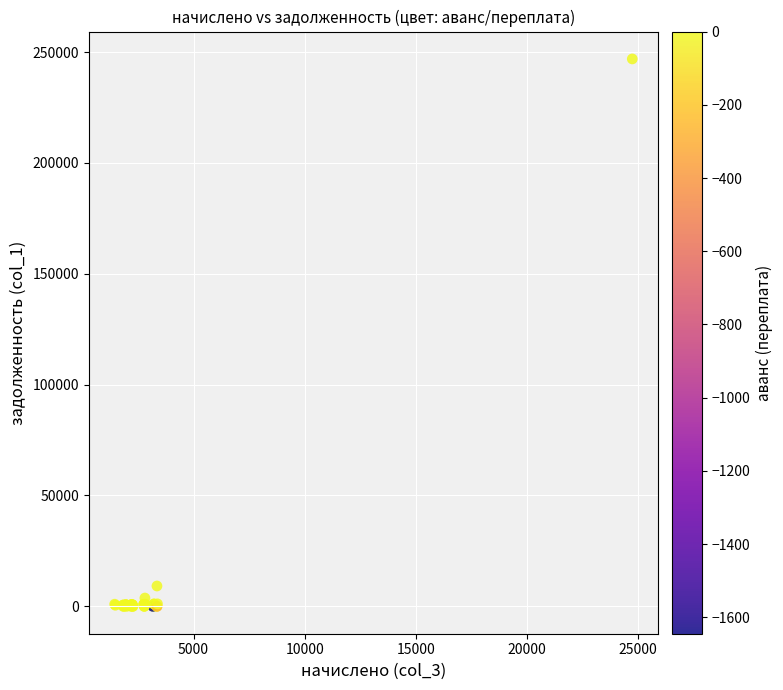

What Y value in the scatter plot is closest to 123441?

9179.7